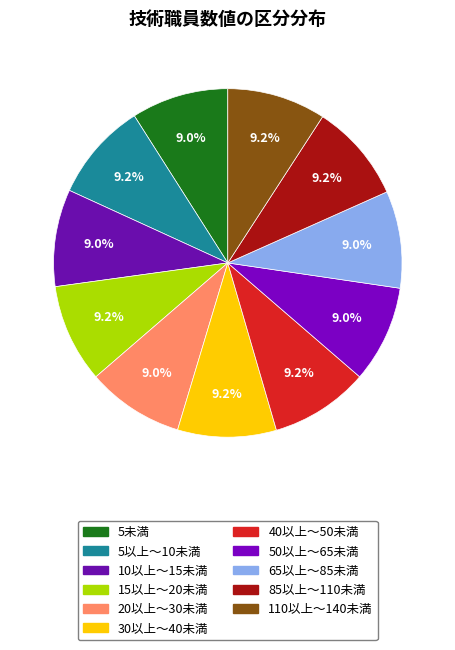

To the nearest percent, what is the average slice percentage?

9%